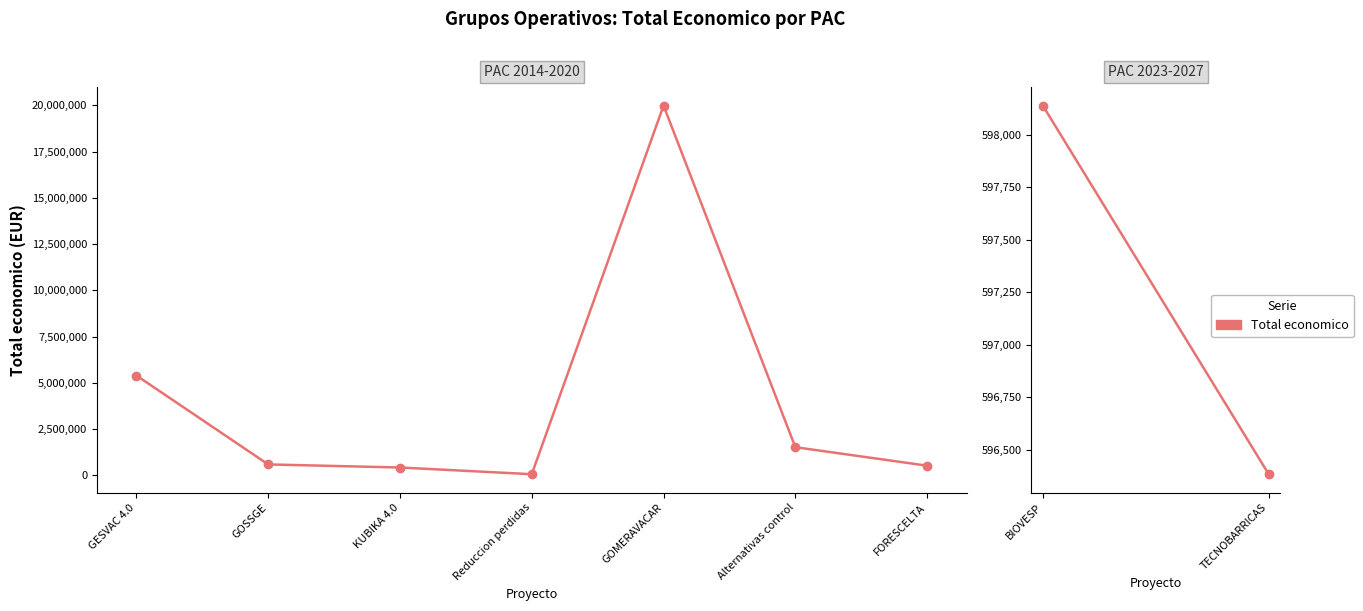

What is the label of the 2nd point from the left?

GOSSGE